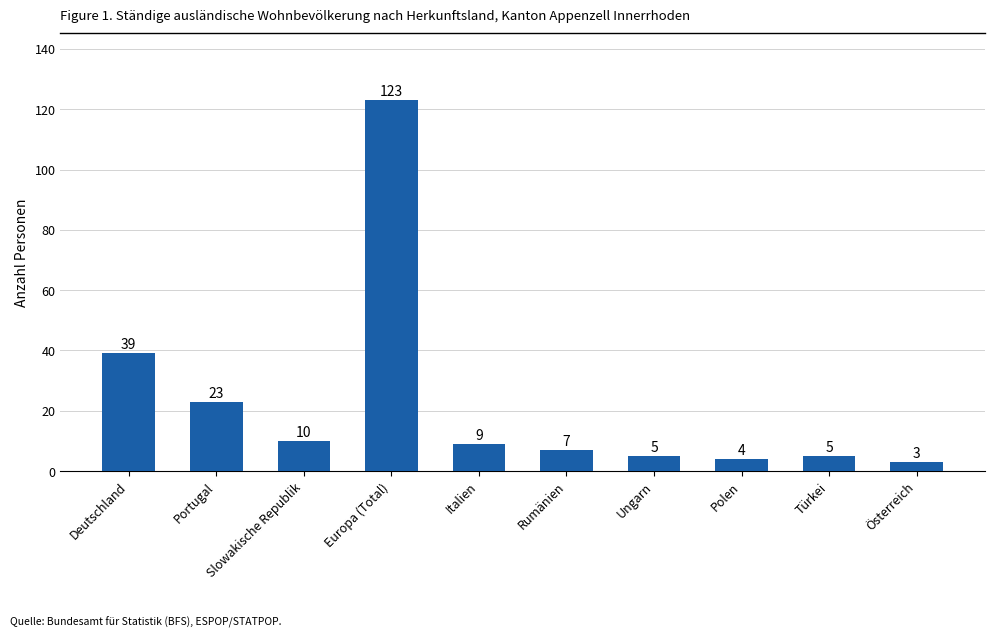

Is it true that the value at Italien is 9?

True